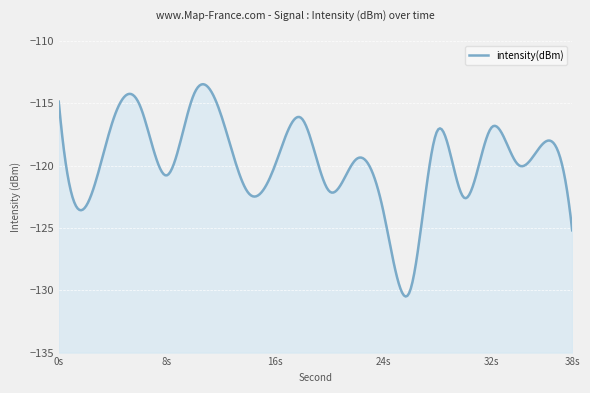

True or false: the data shows -32.0 at 34.

False